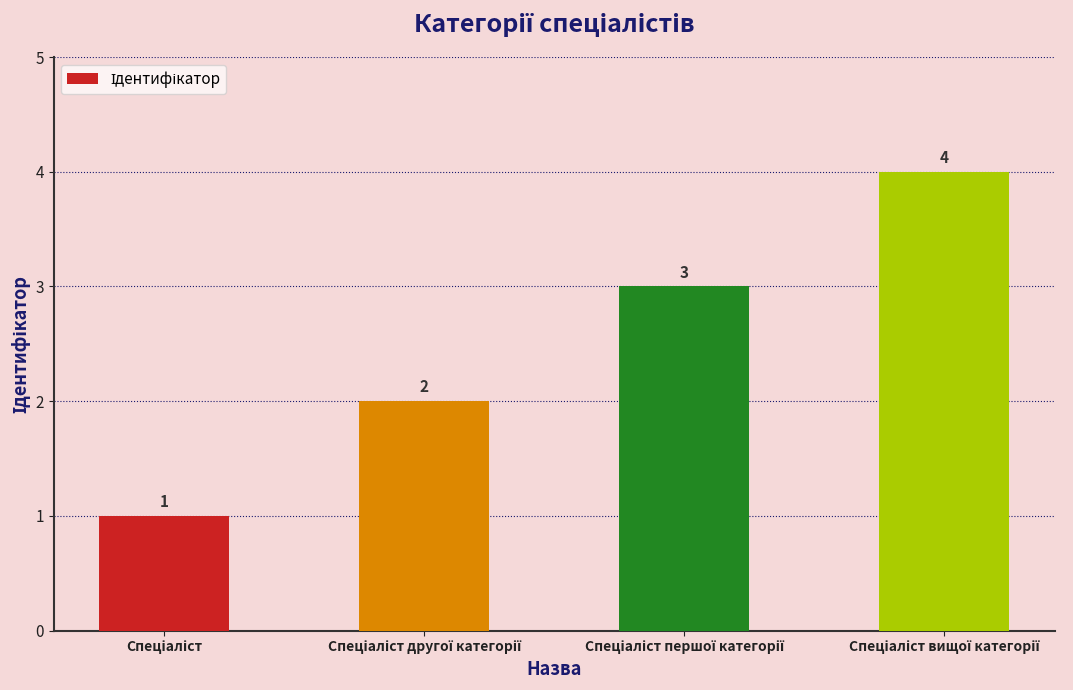

How many values are between 2 and 4?

3